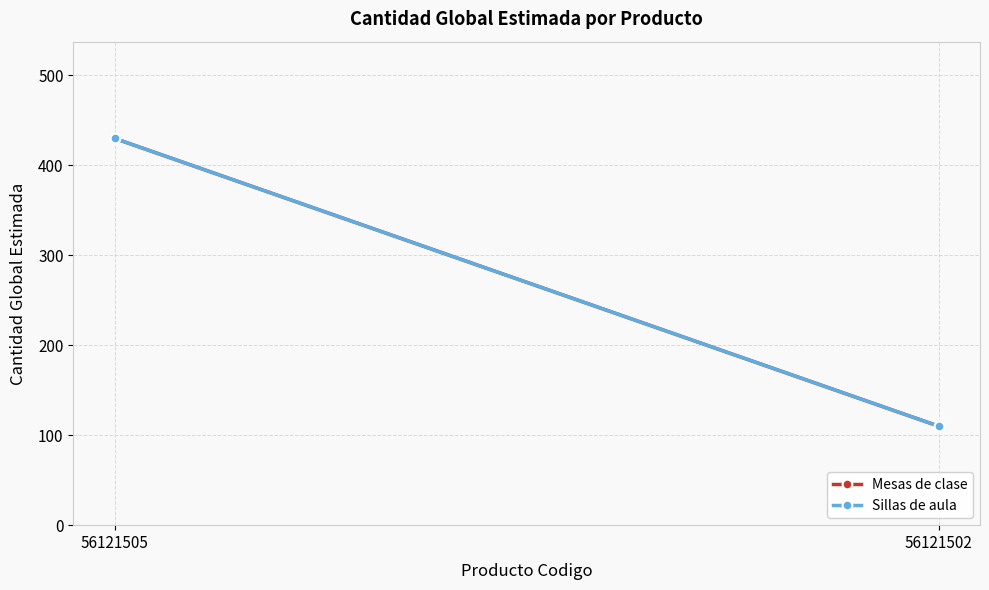

At which category does the chart reach its peak across all series?

56121505